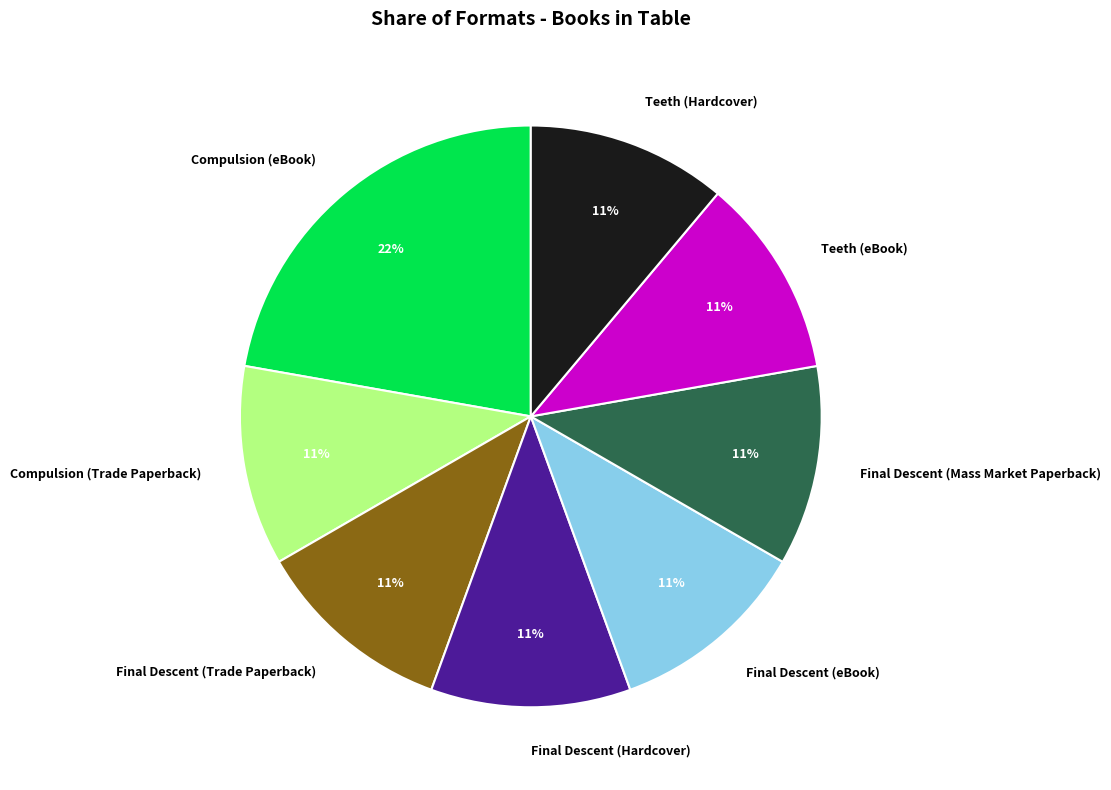

Which slice is the largest?

Compulsion (eBook)